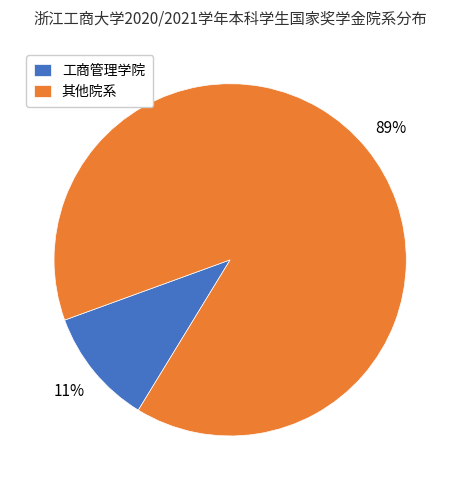

Is there any slice that represents more than half of the pie?

Yes